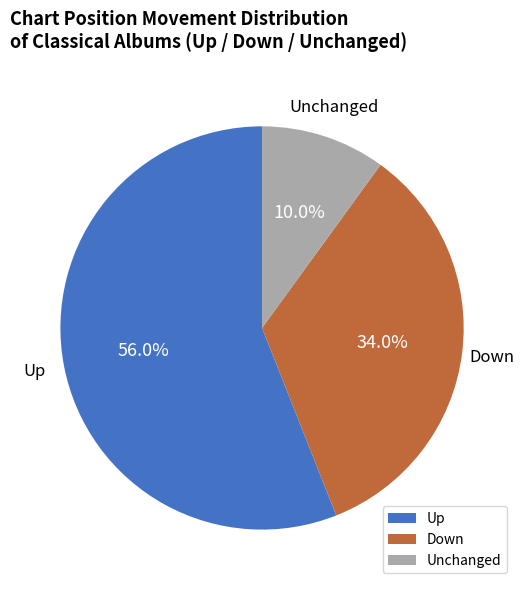

Which category has the biggest portion of the pie?

Up